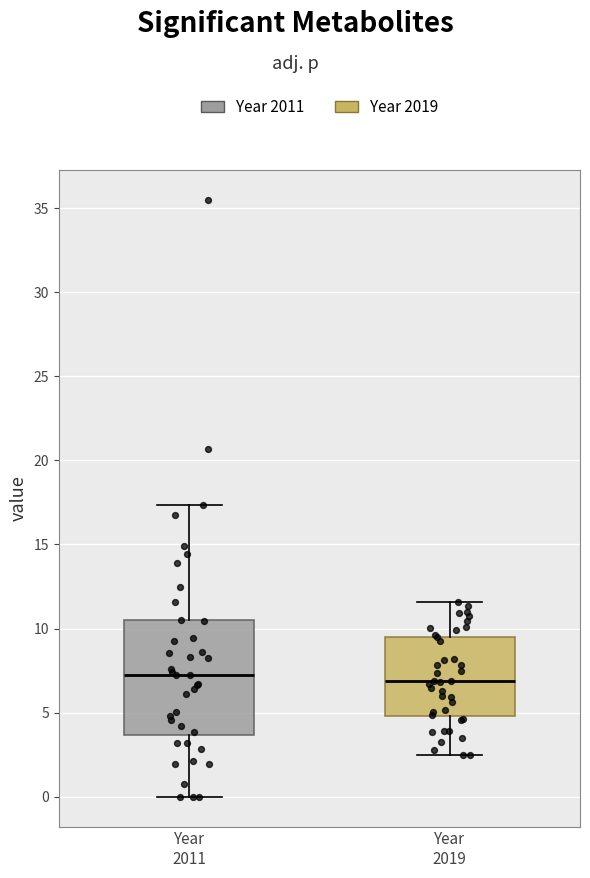

Which box is the tallest, from its lower edge to its upper edge?

Year 2011